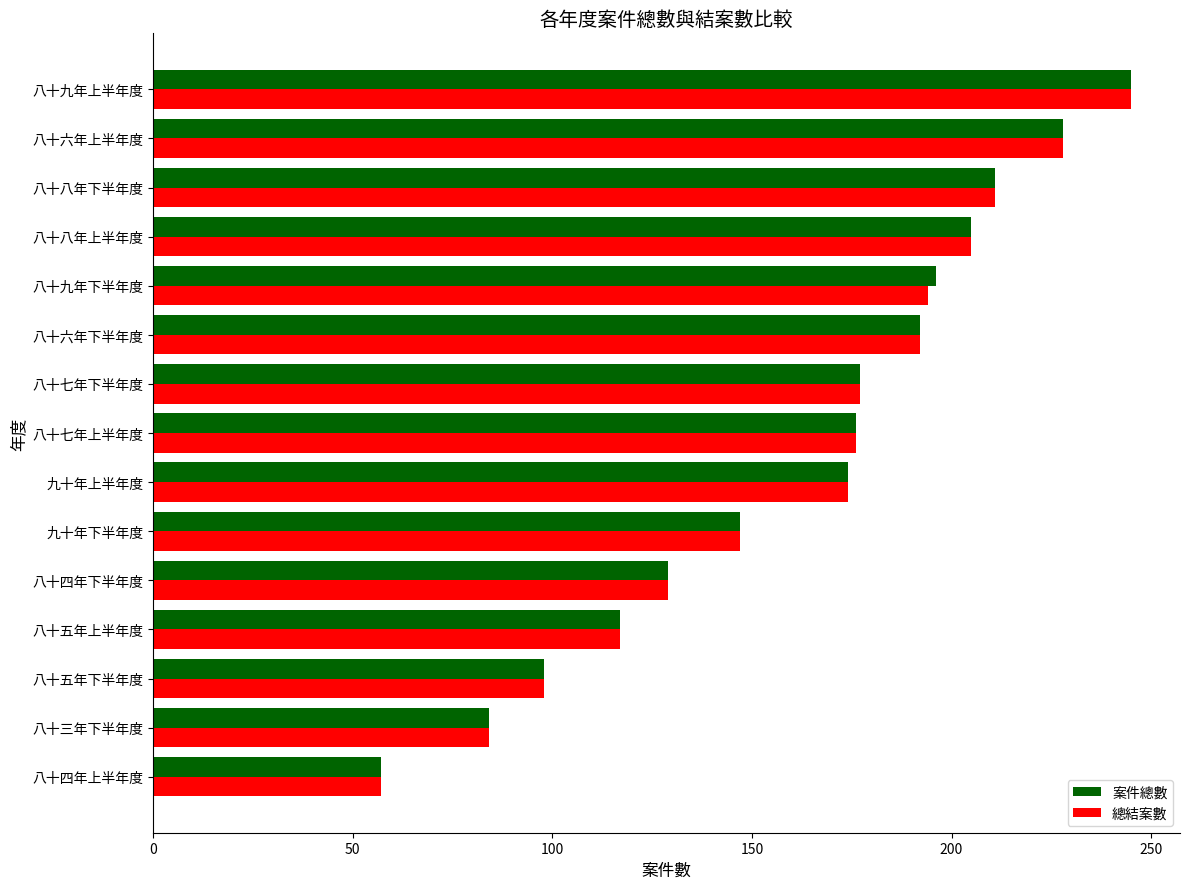

Where is 總結案數 nearest to the value 151?

九十年下半年度